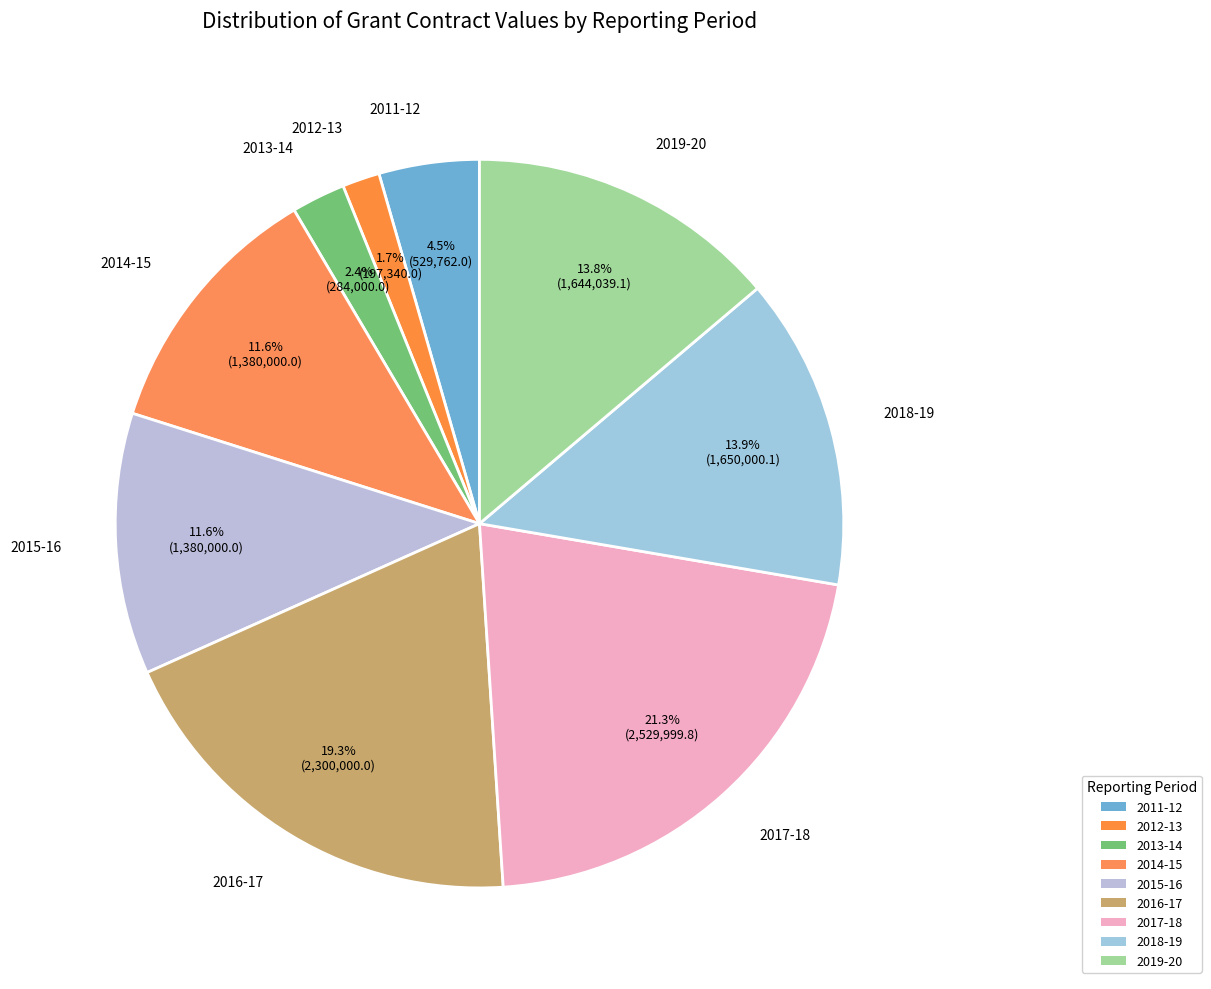

Which has a higher value, 2011-12 or 2015-16?

2015-16